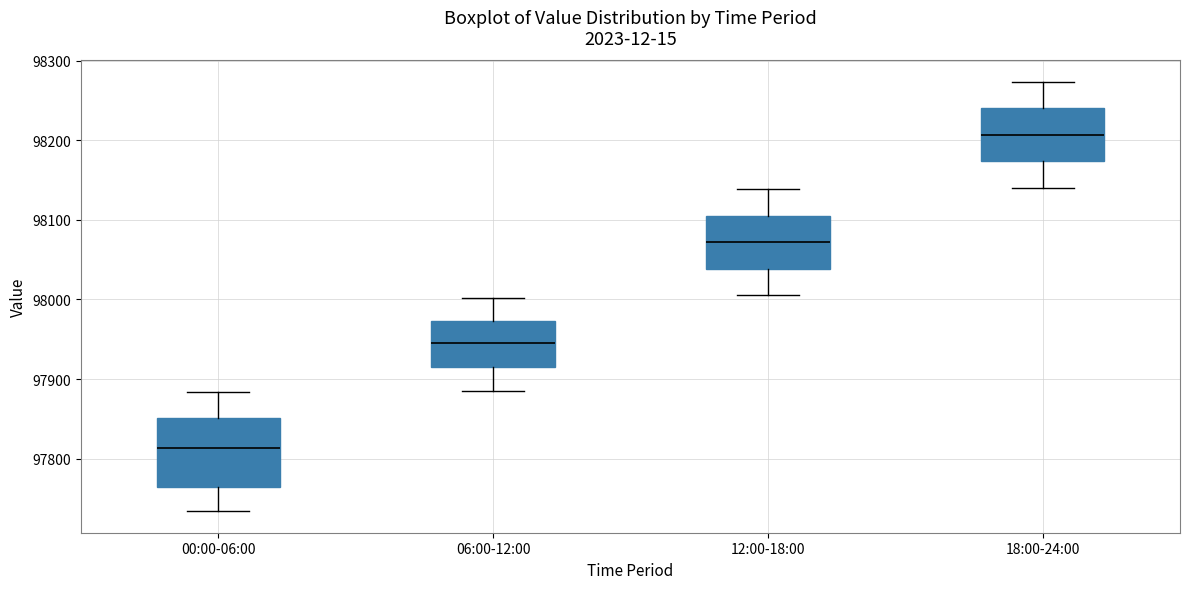

Reading left to right, transcribe this box plot: for each box, give where its median line is, the range the box spans, and where its two whiskers end, as read against the y-axis. The values are not printed on the chart, so give them approximately, as read against the axis.

00:00-06:00: median 97810, box 97760 to 97850, whiskers 97730 to 97880
06:00-12:00: median 97950, box 97910 to 97970, whiskers 97890 to 98000
12:00-18:00: median 98070, box 98040 to 98100, whiskers 98010 to 98140
18:00-24:00: median 98210, box 98170 to 98240, whiskers 98140 to 98270